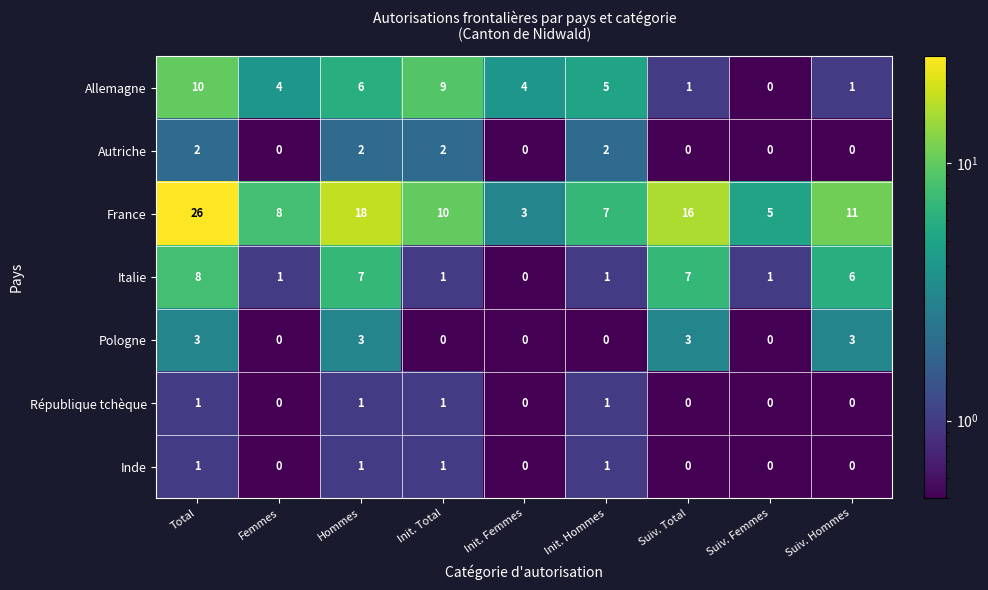

True or false: France has a value of 26 at Total.

True